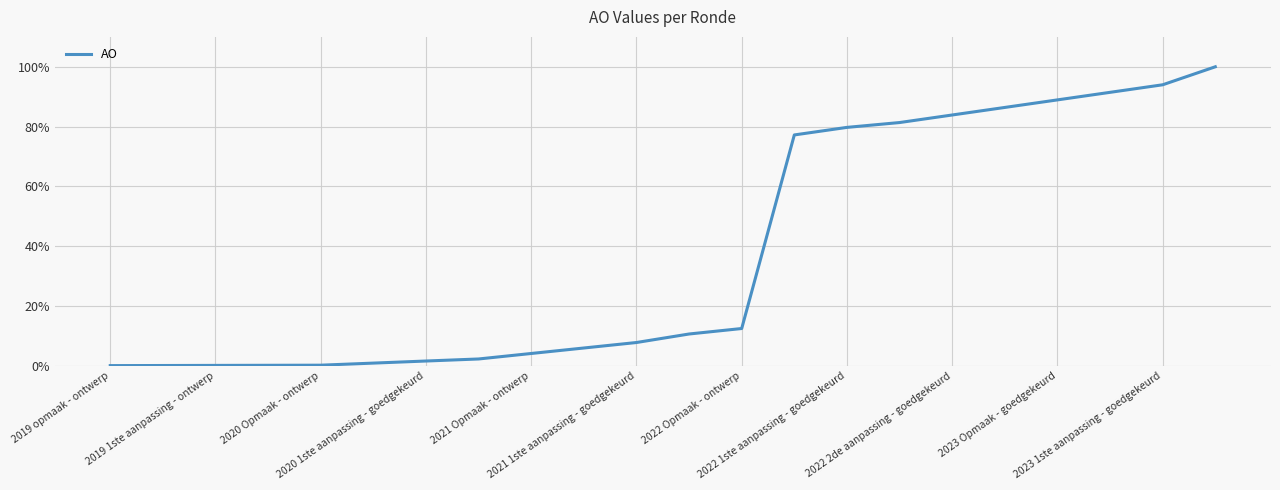

What is the value of the 22nd point from the left?

1.0